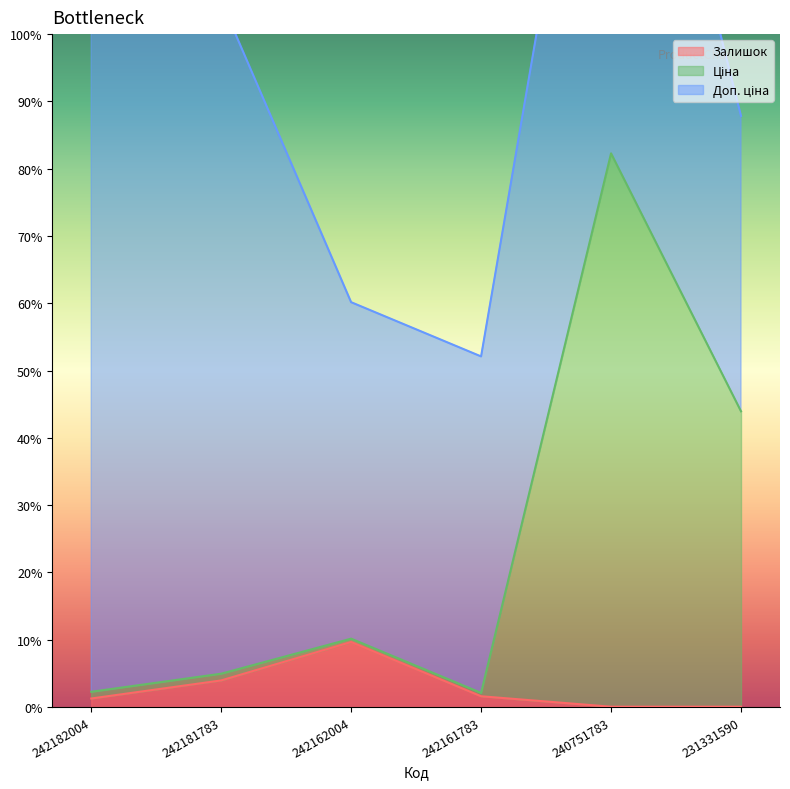

What is the sum of the Ціна values at 231331590 and 242161783?

46.0